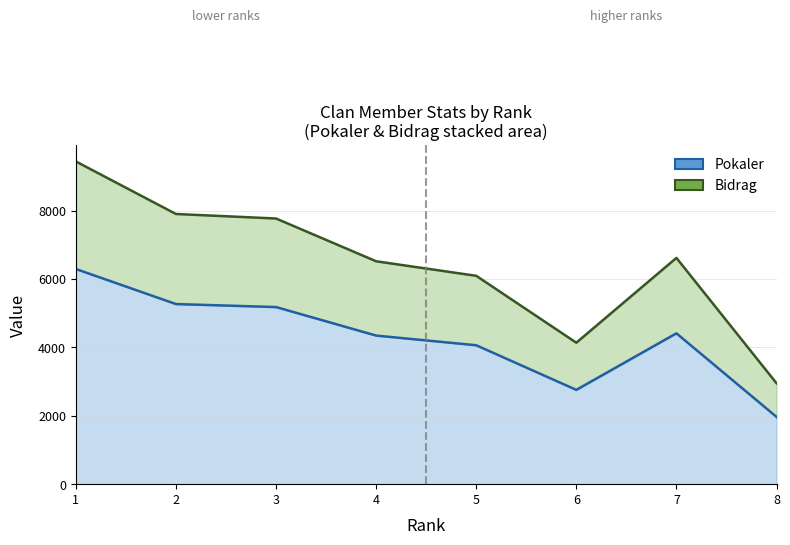

At how many categories does at least one series exceed 2577?

8